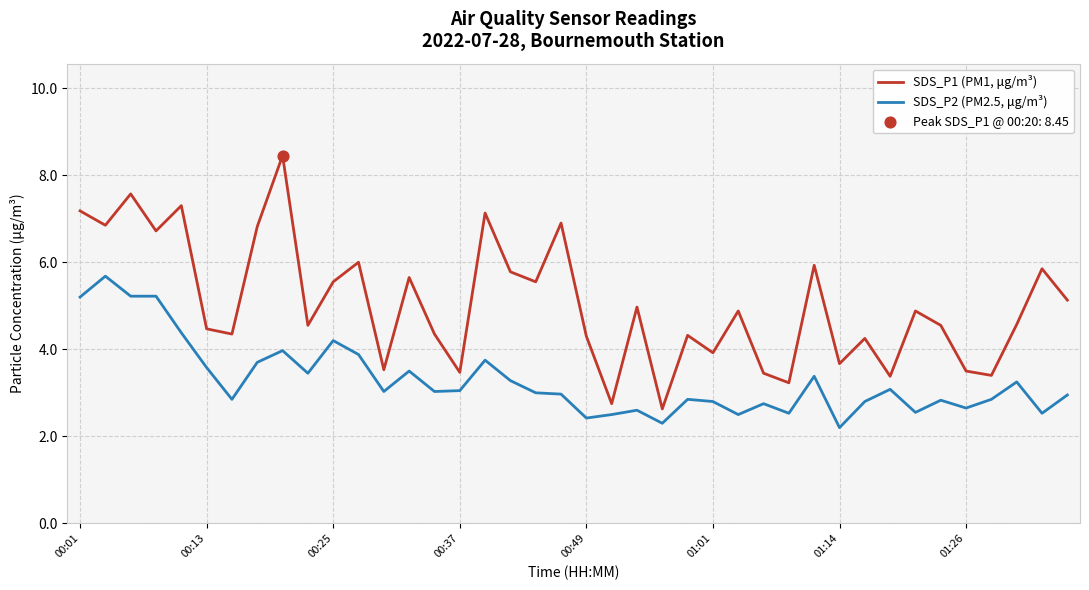

Which series has the largest total across all categories?

SDS_P1 (PM1, μg/m³)